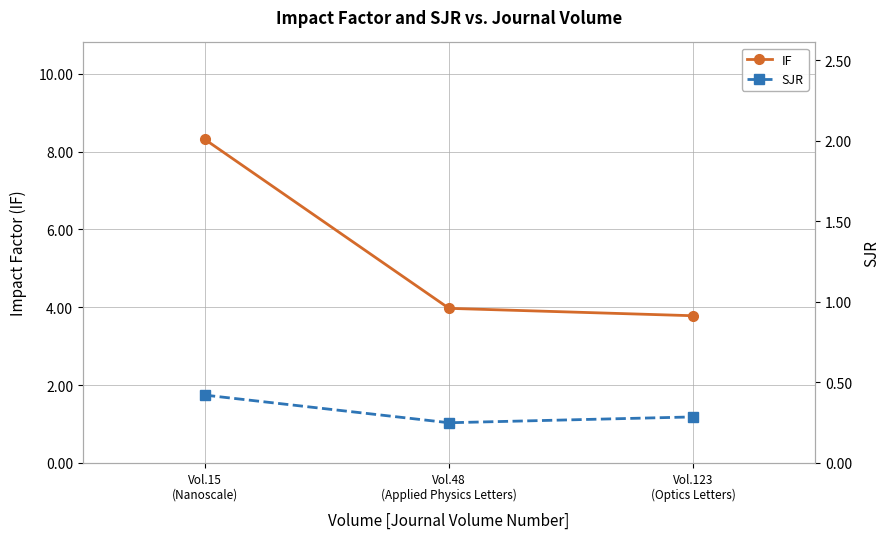

Reading left to right, what are all the values shown in this chart?

IF: 8.3	4.0	3.8
SJR: 1.7	1.0	1.2
SJR (right axis): 1.7	1.0	1.2